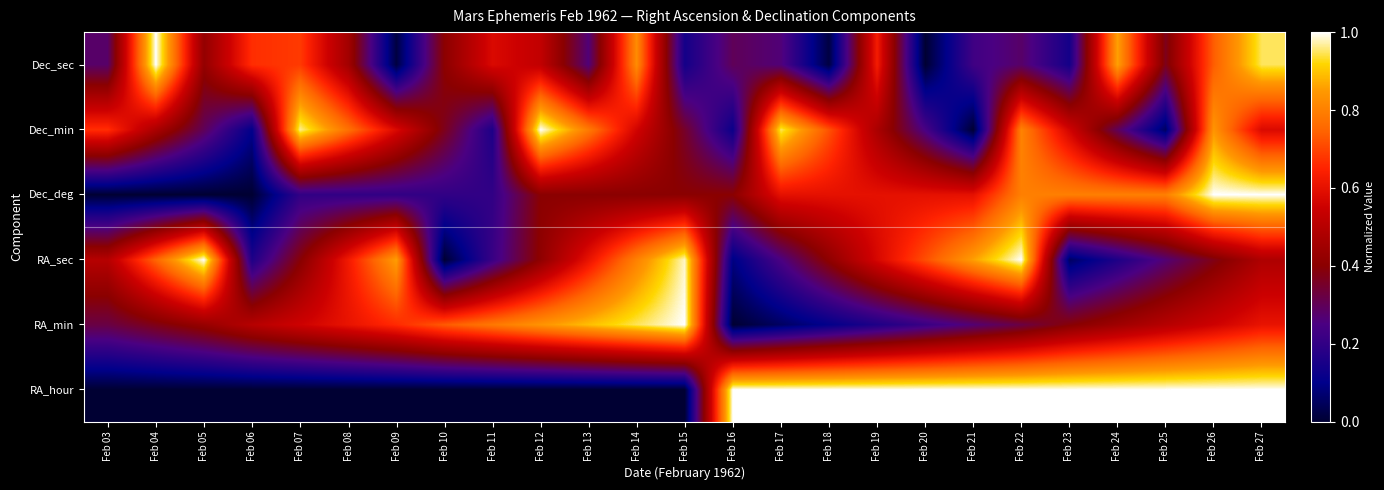

What is the spread (max minus min) of values at Feb 17?

0.9